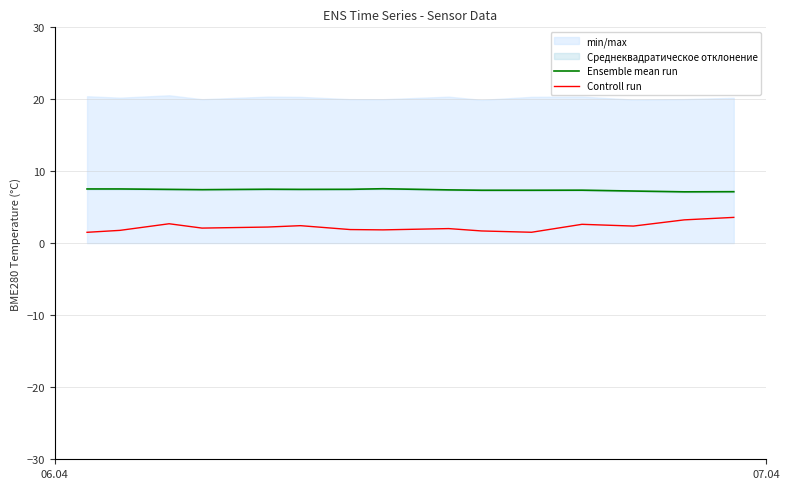

What is the difference between the maximum and minimum values in the Controll run series?

2.1